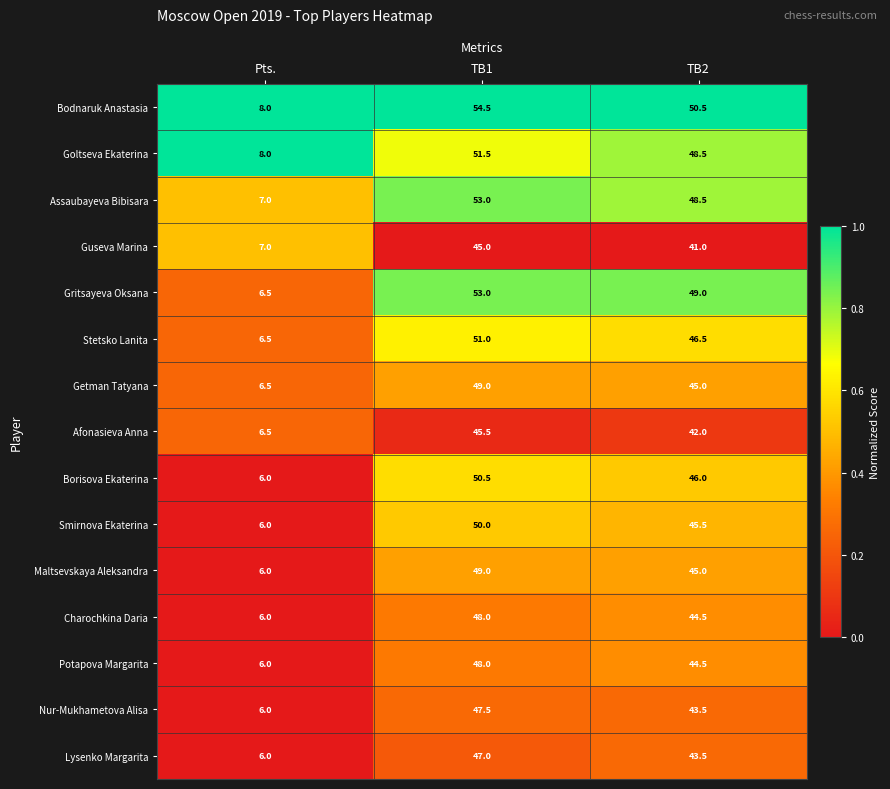

True or false: Getman Tatyana has a value of 3.5 at Pts..

False